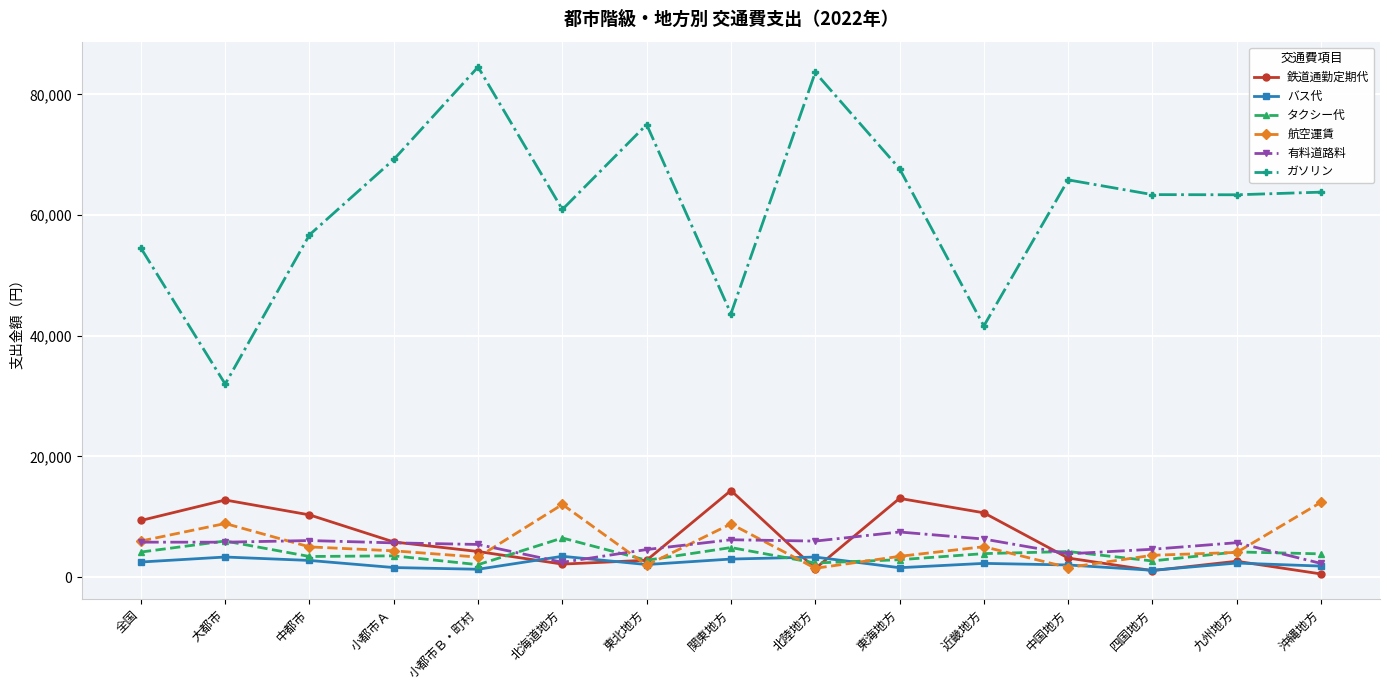

True or false: 有料道路料 has a value of 5417 at 小都市Ｂ・町村.

True